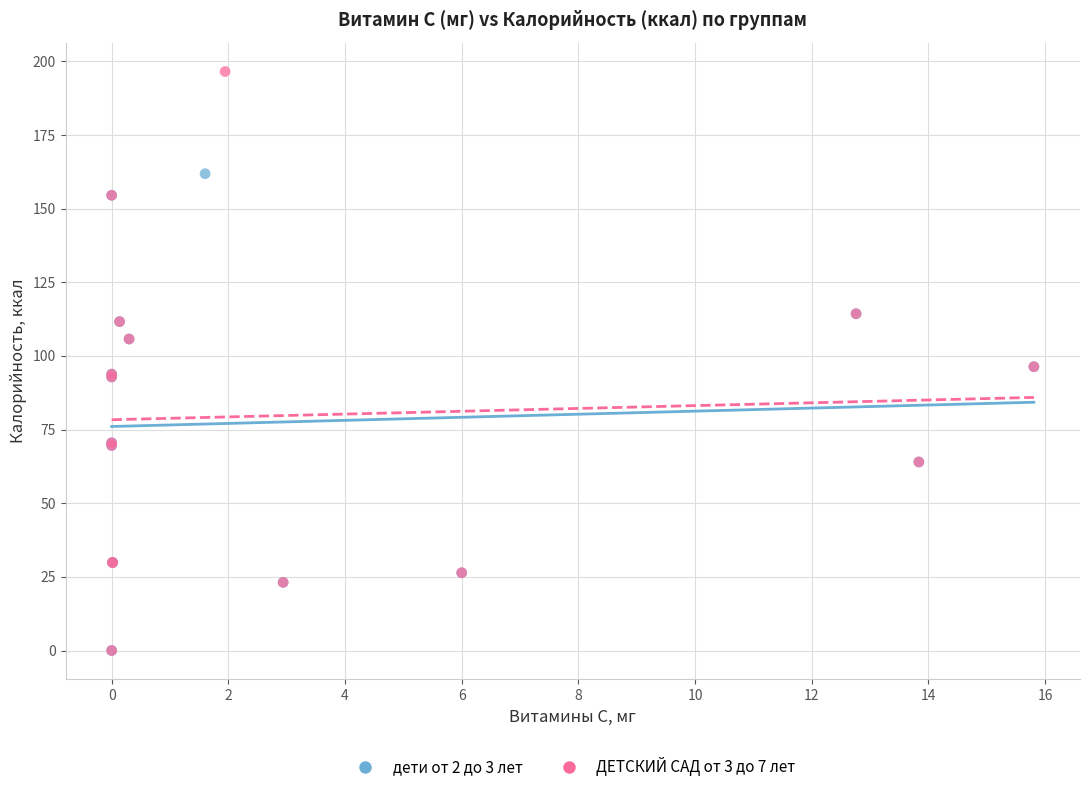

Which series contains the highest Y value?

ДЕТСКИЙ САД от 3 до 7 лет